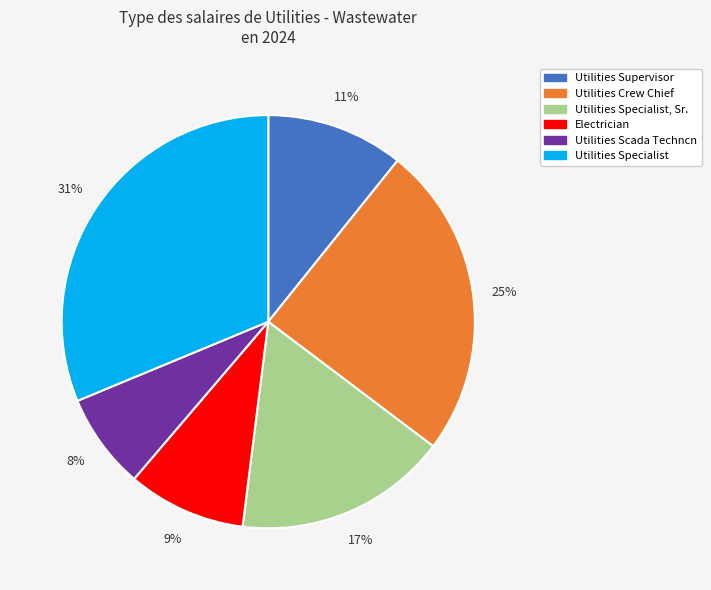

How many slices are in this pie chart?

6